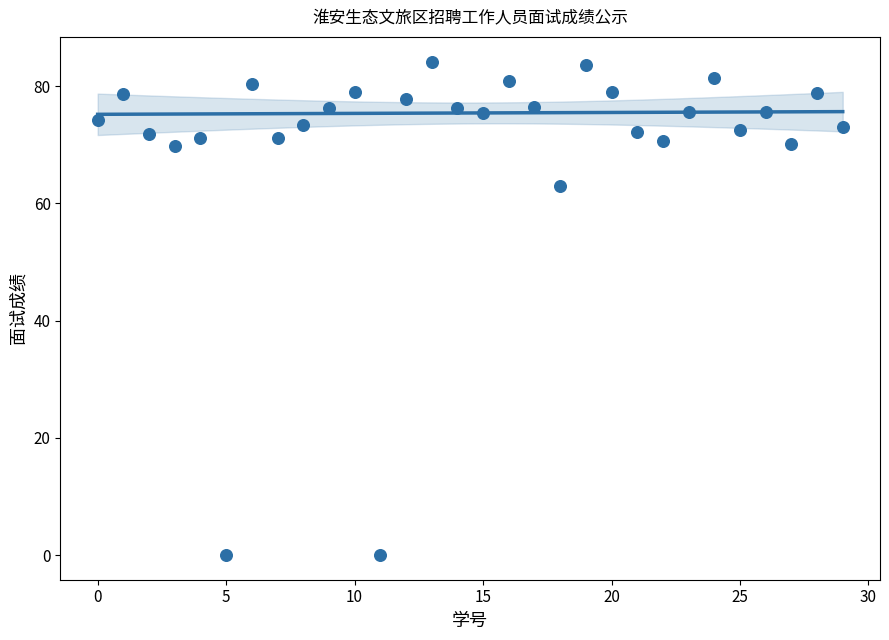

What Y value in the scatter plot is closest to 42?

63.0